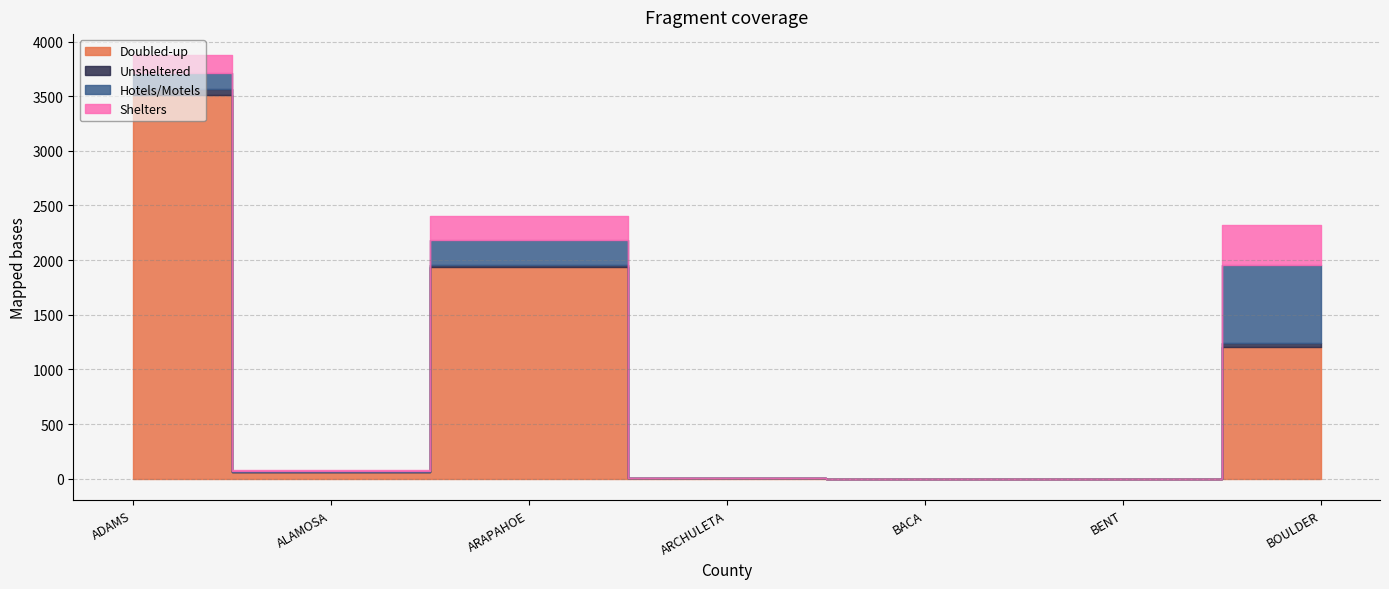

What is the value of the Doubled-up point at the 4th from the left?

6